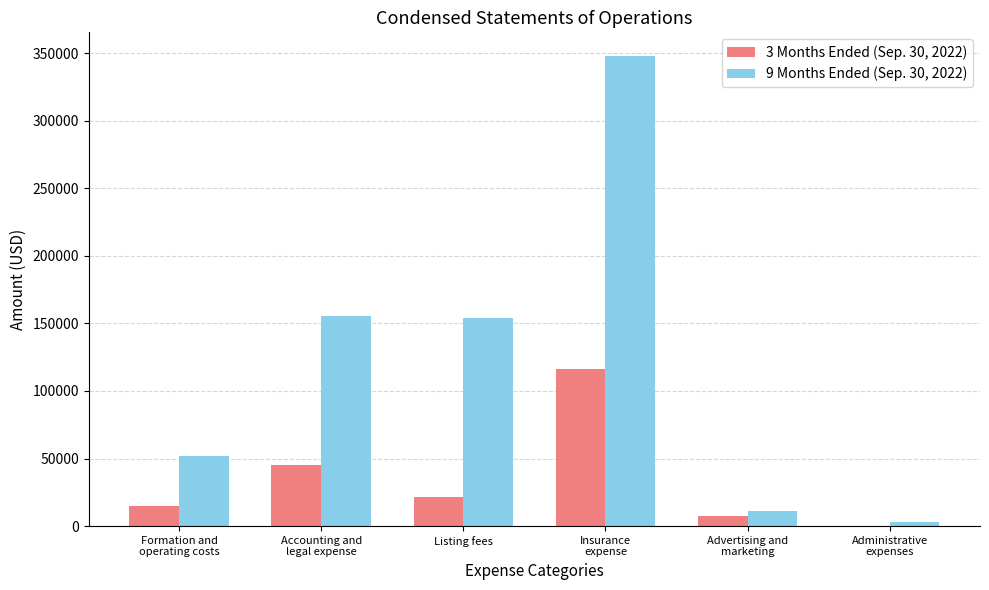

What is the greatest value displayed?

347985